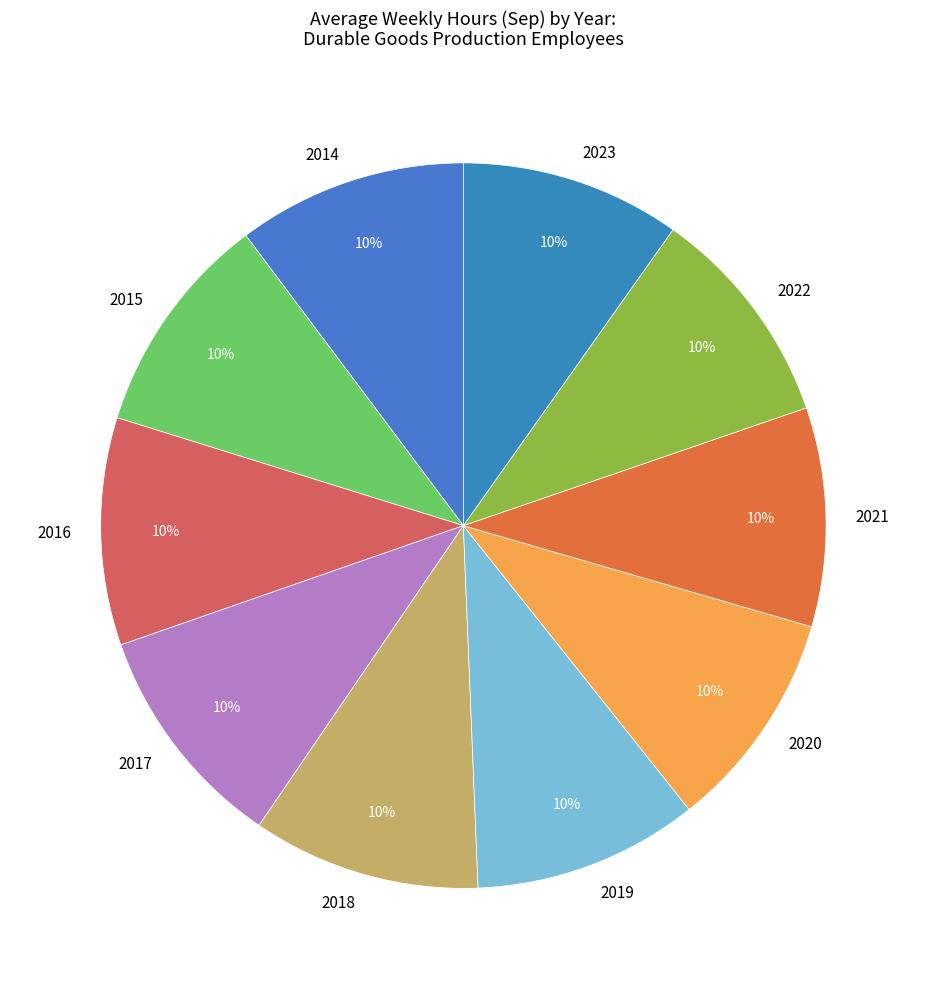

True or false: 2018 accounts for 17% of the total.

False